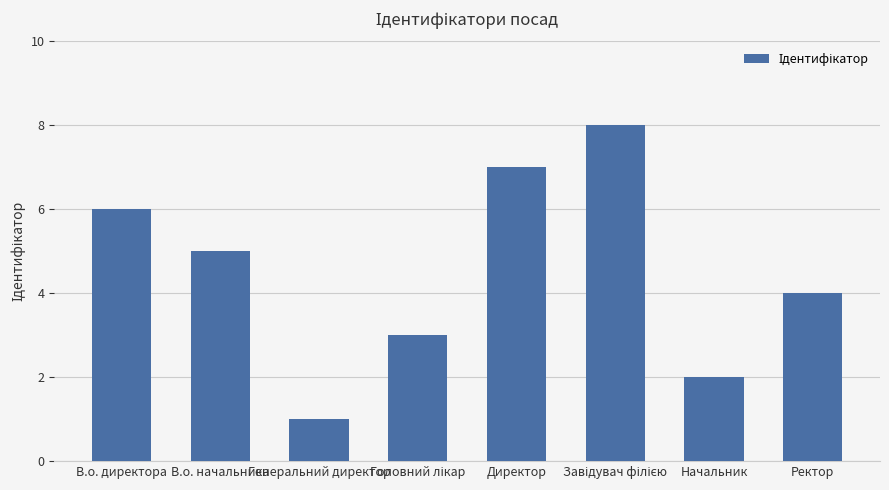

What is the greatest value displayed?

8